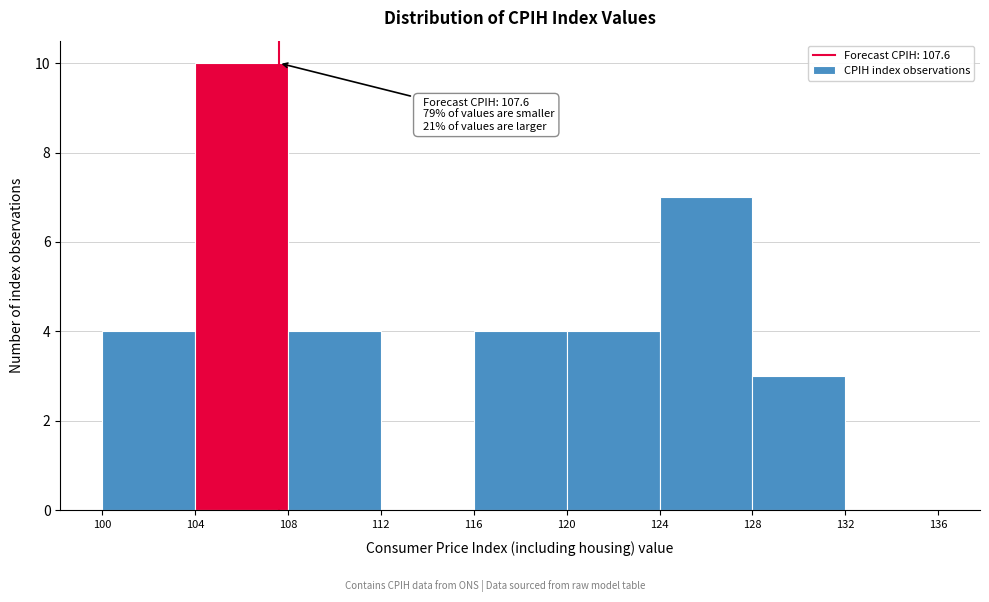

Over which range of the x-axis is the bar tallest?

104 to 108